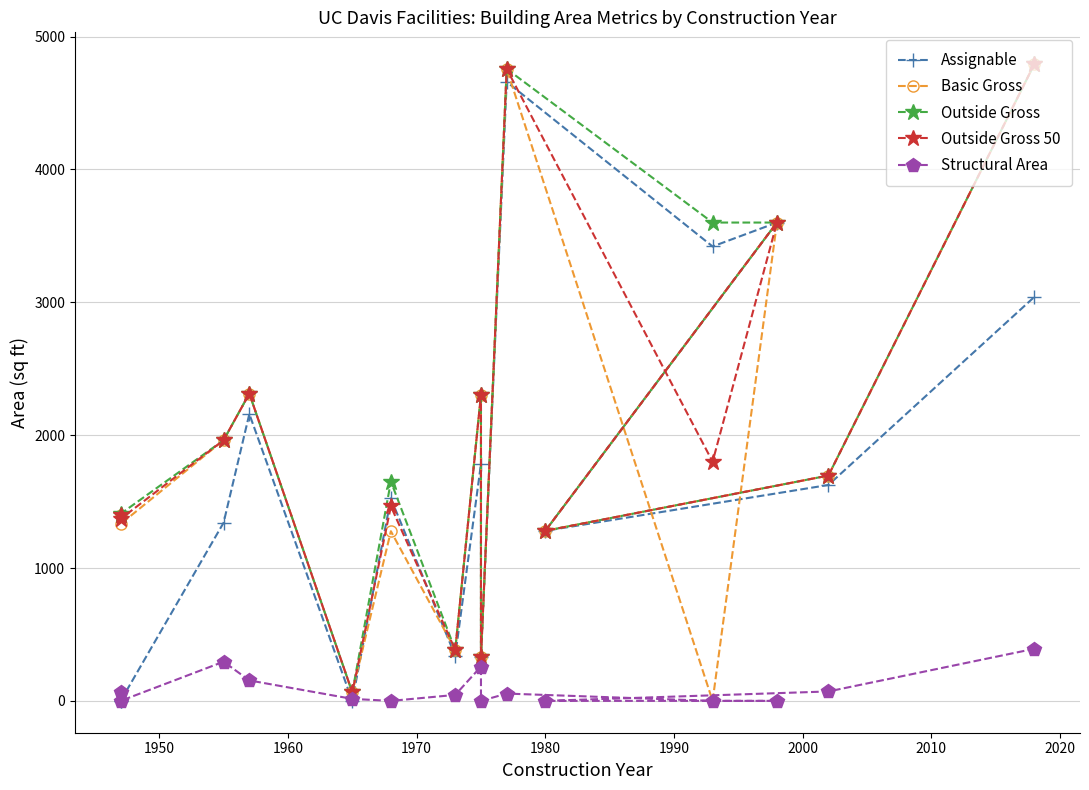

Reading left to right, what are all the values shown in this chart?

Assignable: 0	0	1341	2159	0	1524	339	1783	330	4659	3420	3600	1280	1625	3040
Basic Gross: 1400	1331	1962	2313	64	1277	384	2304	330	4756	0	3600	1280	1696	4792
Outside Gross: 1400	1408	1962	2313	64	1651	384	2304	330	4756	3600	3600	1280	1696	4792
Outside Gross 50: 1400	1370	1962	2313	64	1464	384	2304	330	4756	1800	3600	1280	1696	4792
Structural Area: 65	0	295	154	15	0	45	258	0	55	0	0	0	71	392